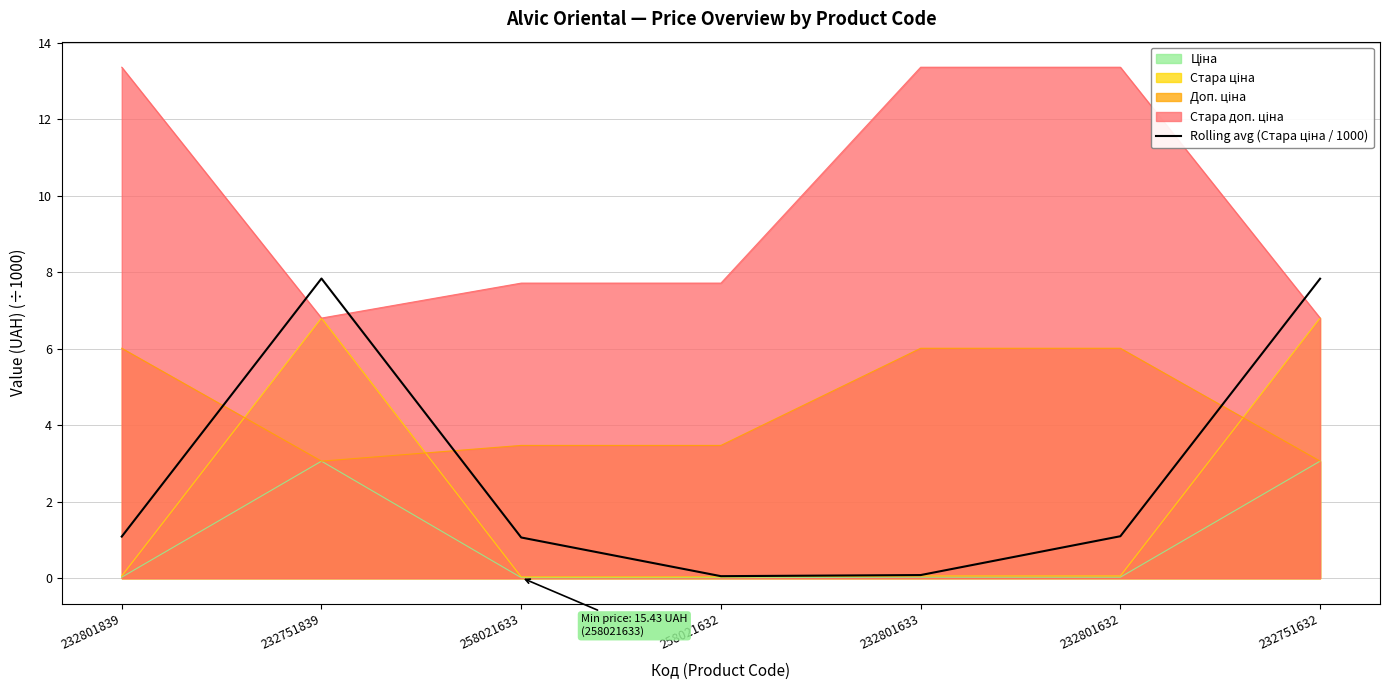

List the labels in order of value, smallest first.

258021632, 232801633, 258021633, 232801839, 232801632, 232751632, 232751839